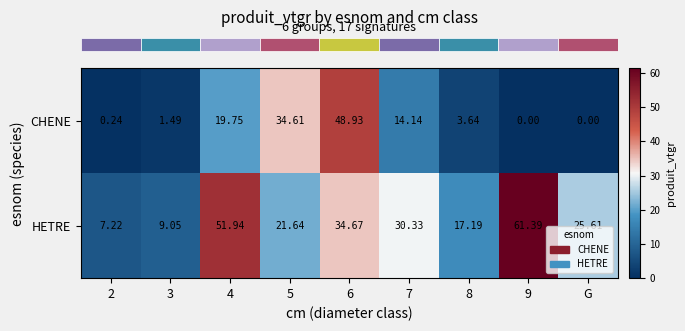

List the series in order of their peak value, highest first.

HETRE, CHENE